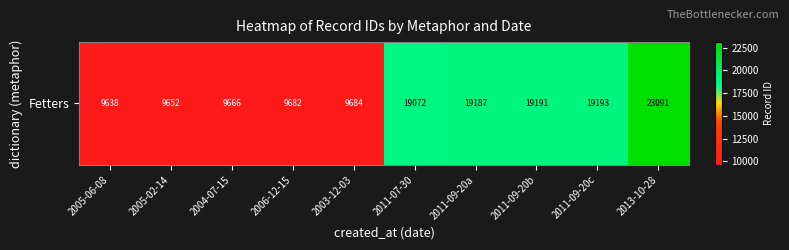

Reading left to right, what are all the values shown in this chart?

9638	9652	9666	9682	9684	19072	19187	19191	19193	23091